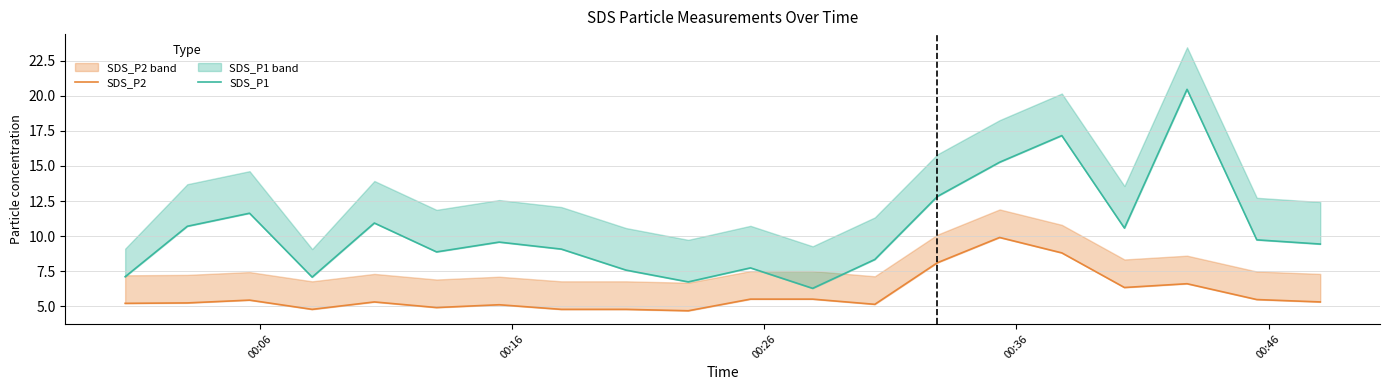

True or false: SDS_P1 and SDS_P2 cross at least once.

False